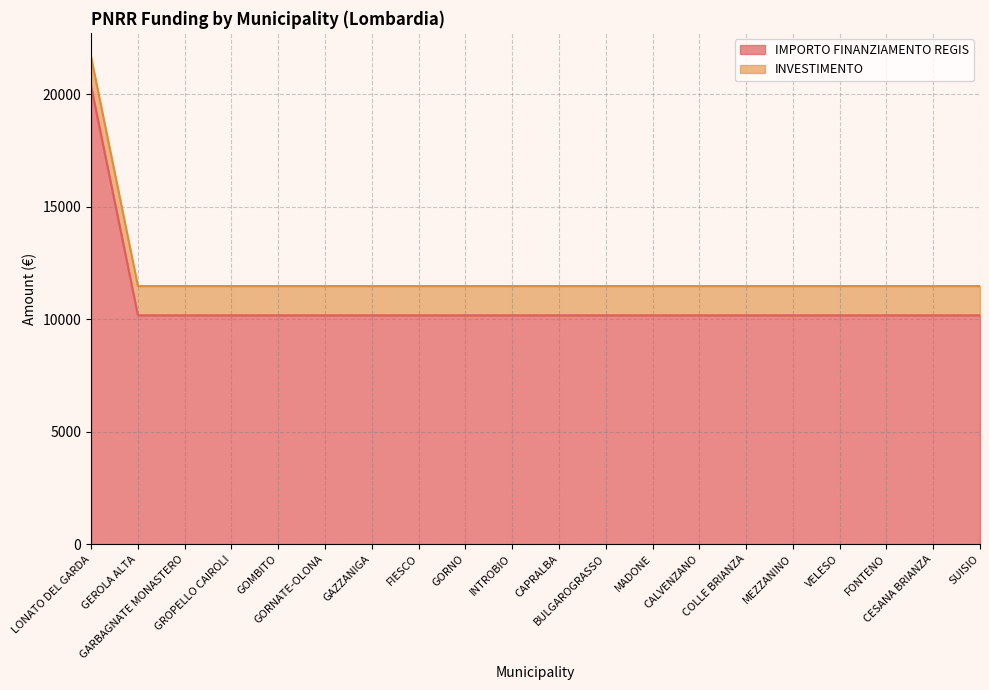

Rank the categories by value from highest to lowest.

LONATO DEL GARDA, GEROLA ALTA, GARBAGNATE MONASTERO, GROPELLO CAIROLI, GOMBITO, GORNATE-OLONA, GAZZANIGA, FIESCO, GORNO, INTROBIO, CAPRALBA, BULGAROGRASSO, MADONE, CALVENZANO, COLLE BRIANZA, MEZZANINO, VELESO, FONTENO, CESANA BRIANZA, SUISIO